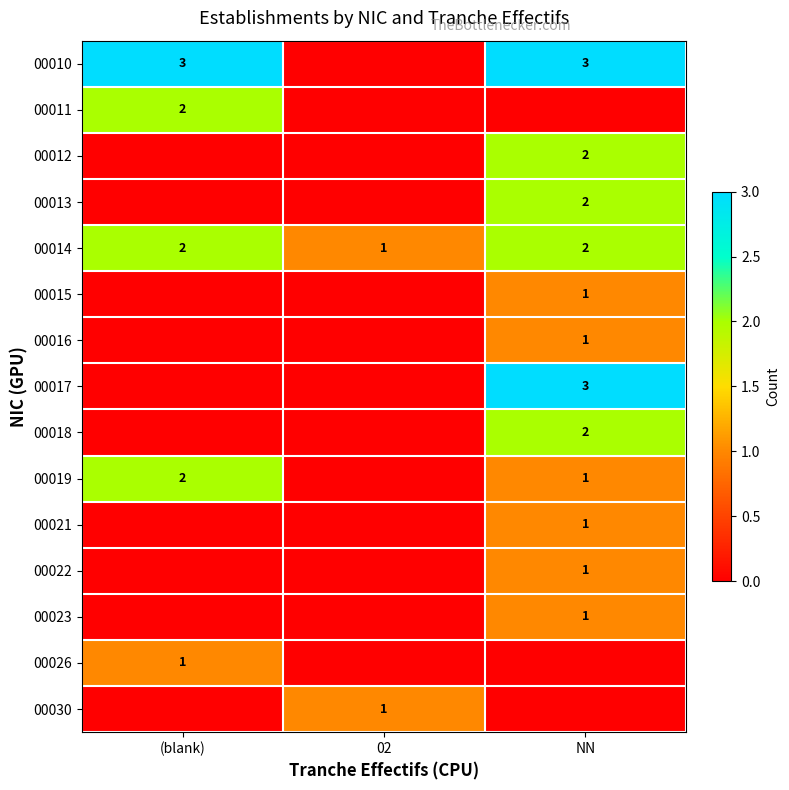

Count the 00014 values in the range 1 to 2.

3